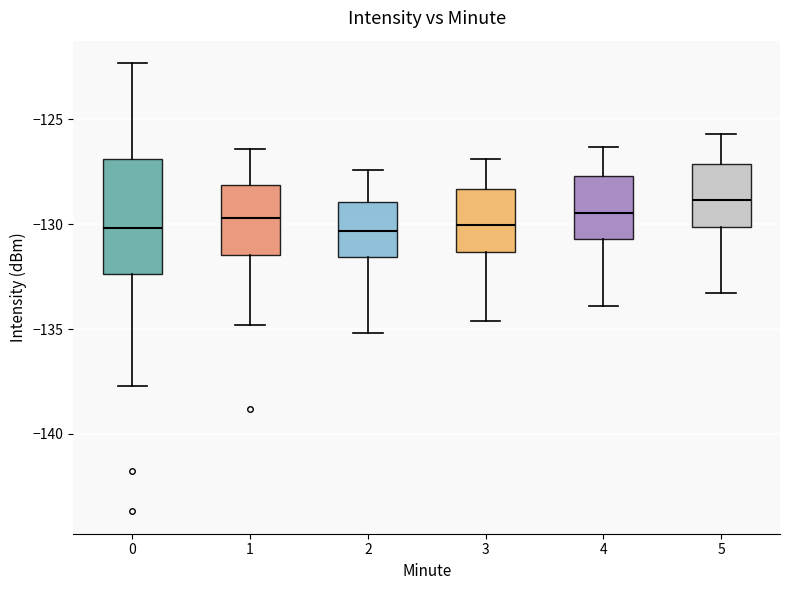

Which box's median line is the highest?

5